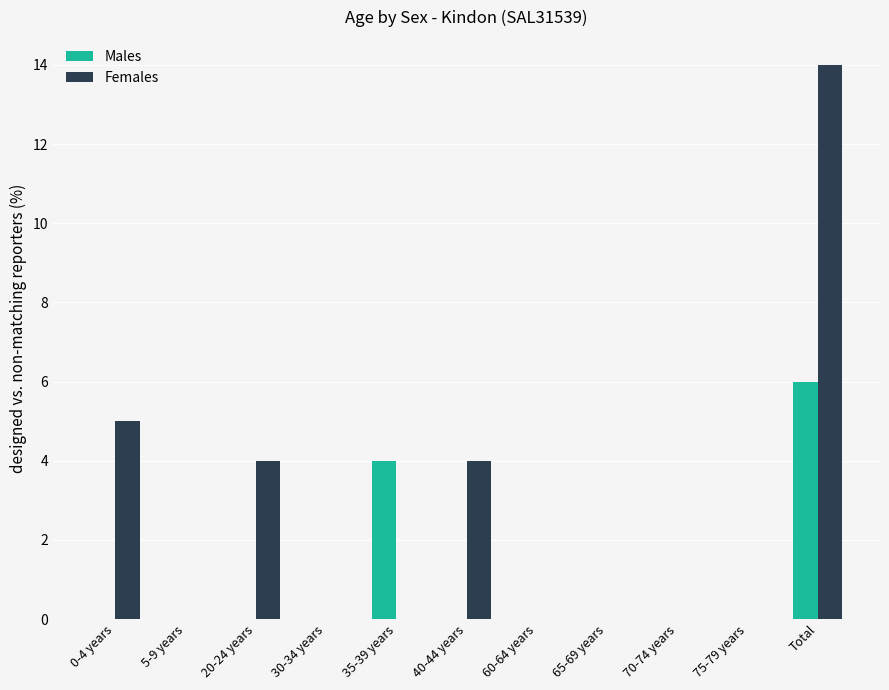

At which category does the chart reach its peak across all series?

Total